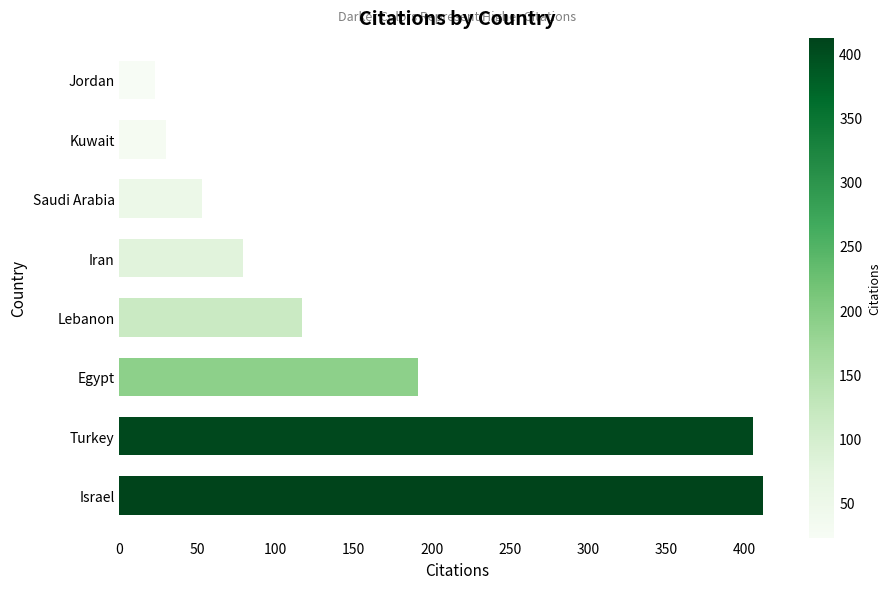

Reading bottom to top, transcribe all the data shown in this chart.

Israel=412	Turkey=406	Egypt=191	Lebanon=117	Iran=79	Saudi Arabia=53	Kuwait=30	Jordan=23